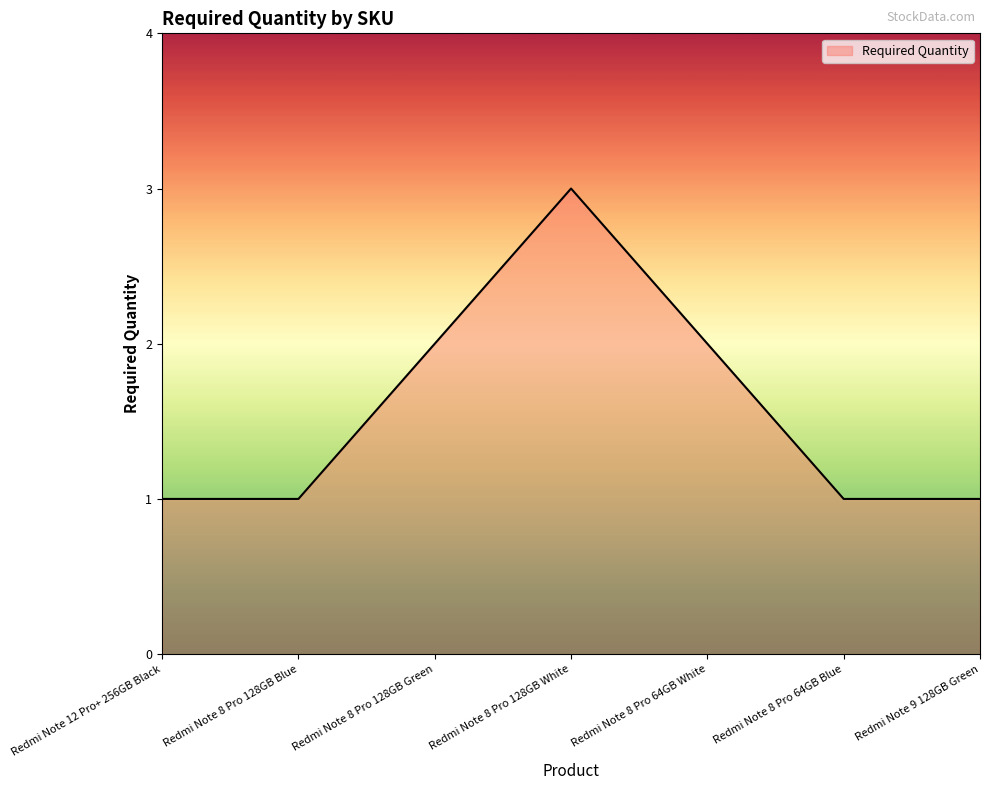

What position from the left is Redmi Note 8 Pro 128GB Blue?

2